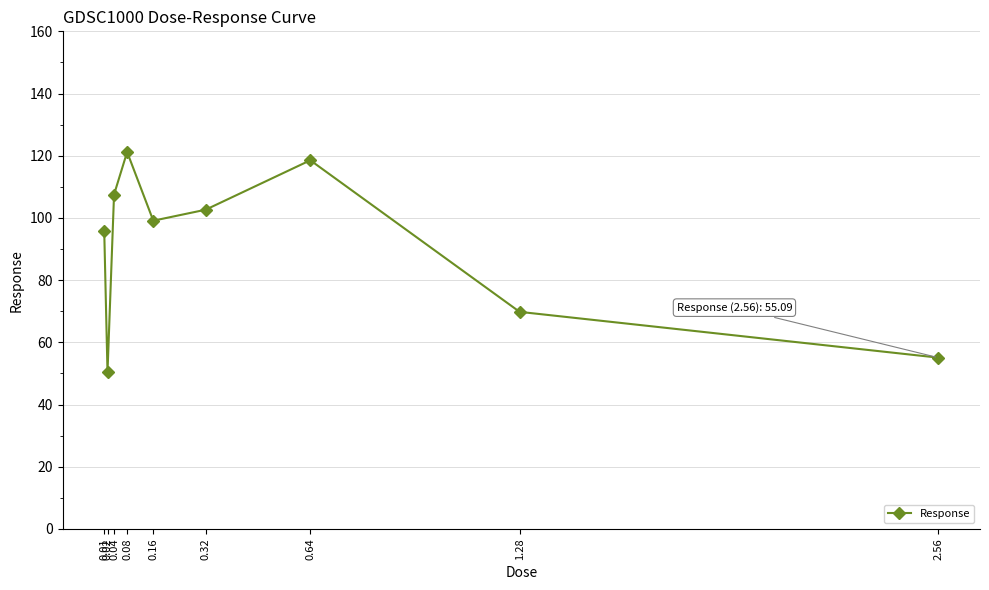

Is it true that the value at 0.02 is 89.5?

False